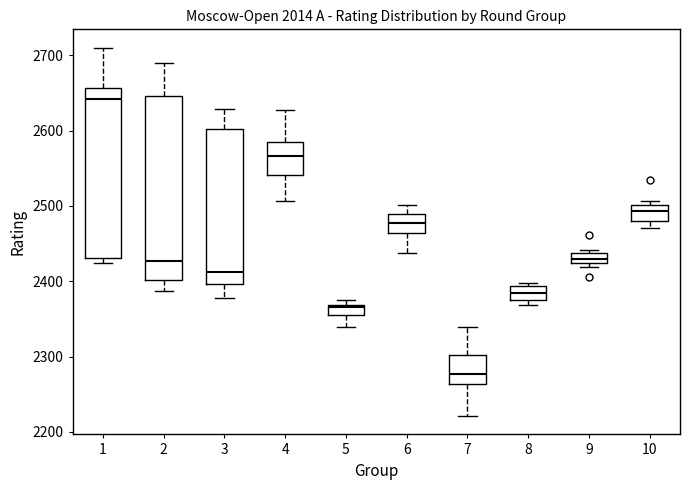

Which box has the lowest median line?

7